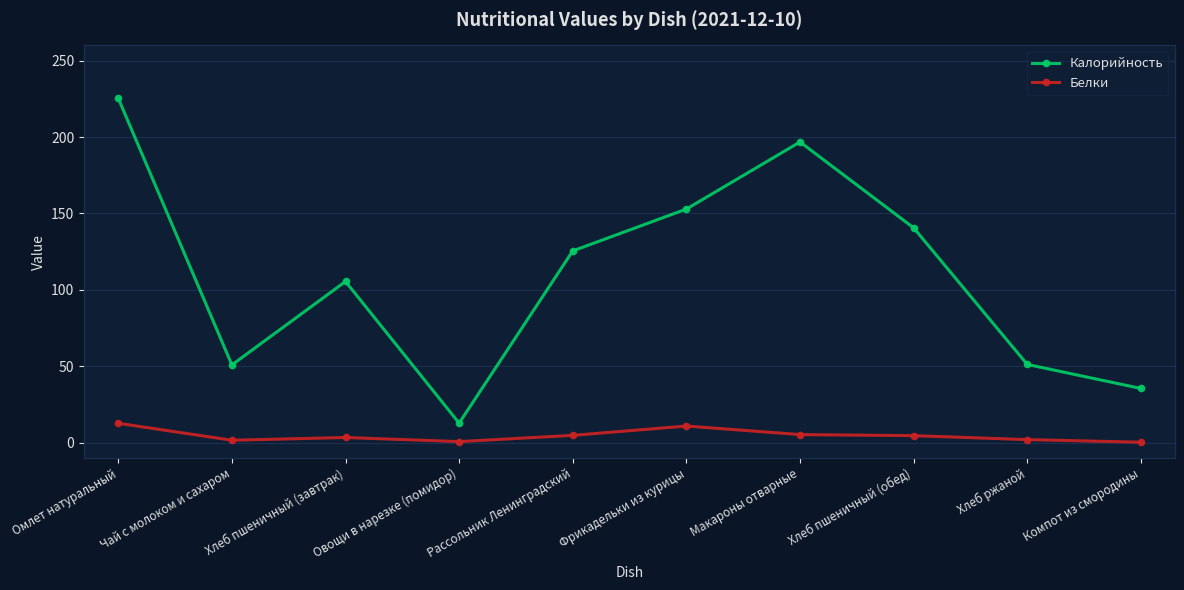

Rank the series by their average value, from highest to lowest.

Калорийность, Белки